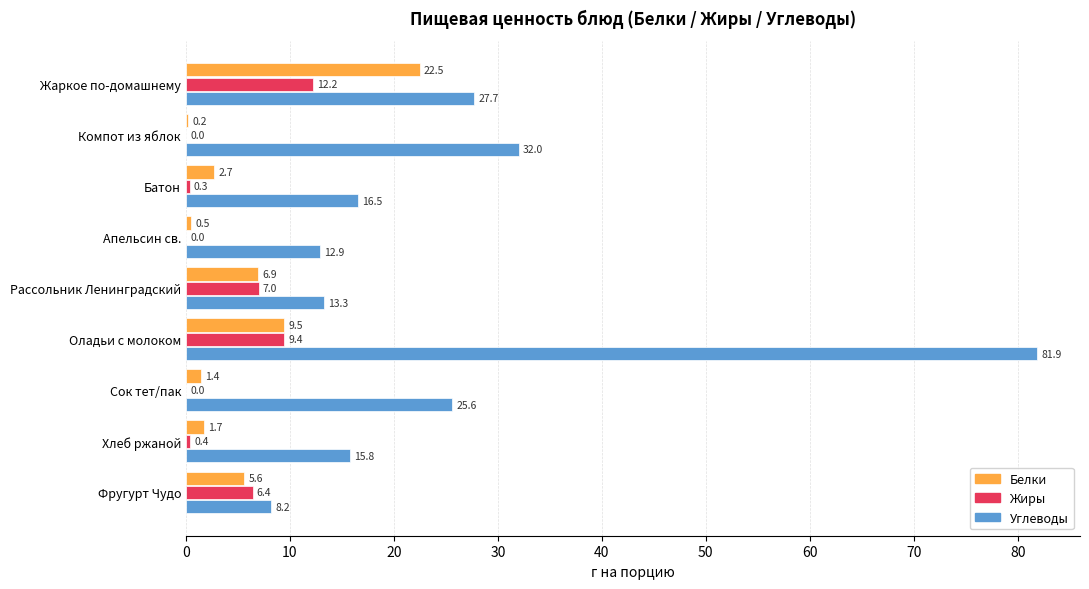

Which series has the largest total across all categories?

Углеводы